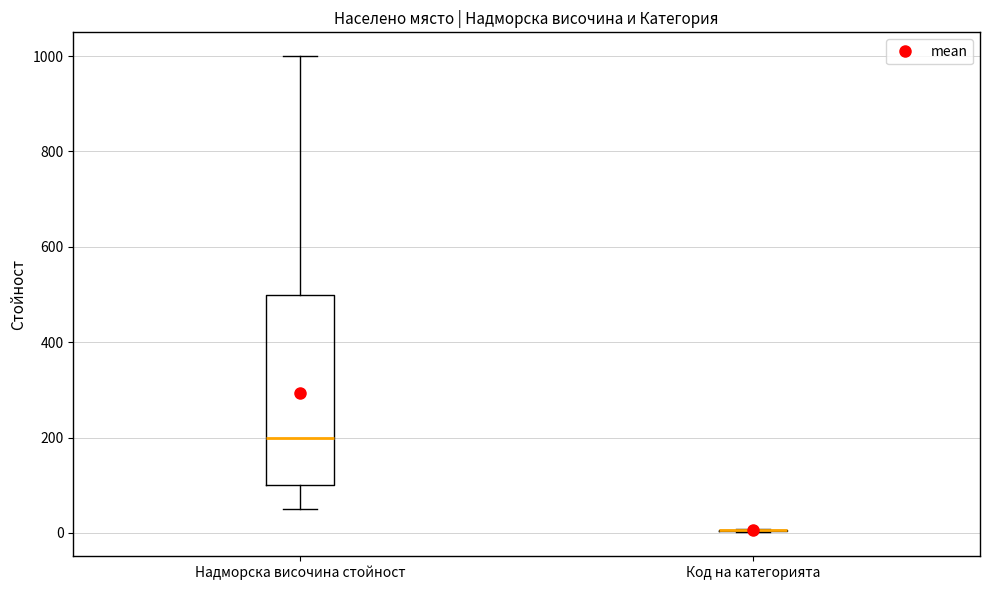

Reading left to right, read every box against the y-axis: the position of its median line, the range the box covers, and the ends of its whiskers. The values are not printed on the chart, so give them approximately, as read against the axis.

Надморска височина стойност: median 200, box 100 to 500, whiskers 60 to 1000
Код на категорията: box collapsed to a line at 0, whiskers 0 to 0